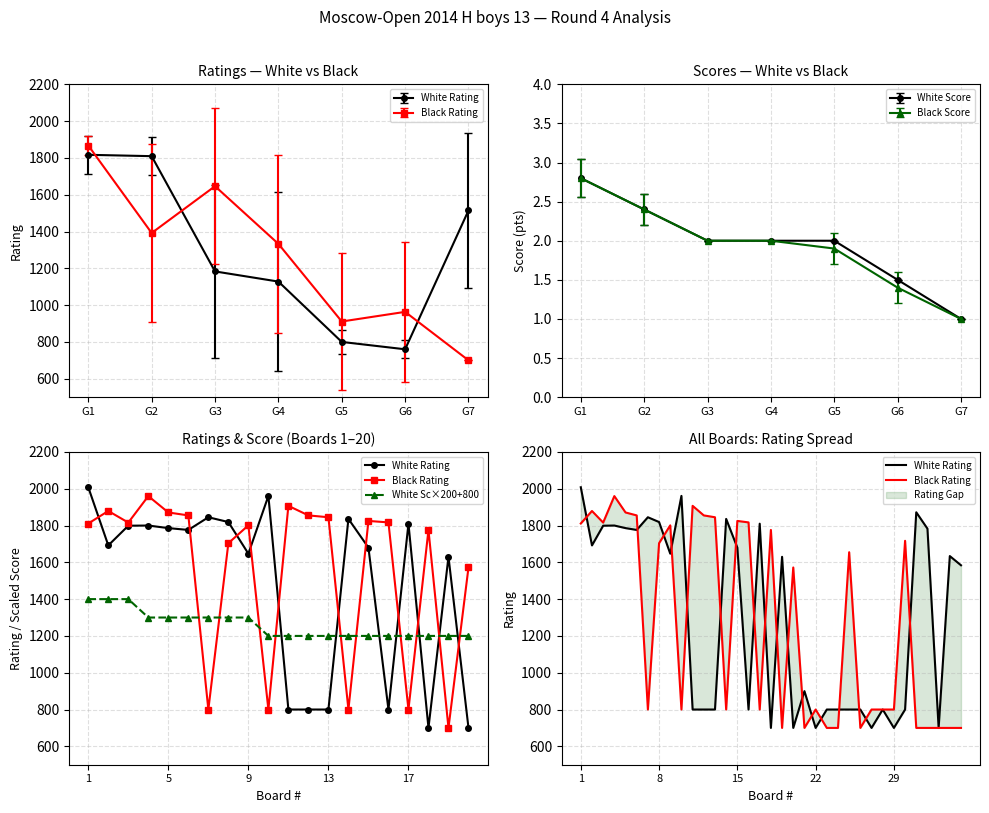

The value of White Rating at 34 is 2486. True or false?

False